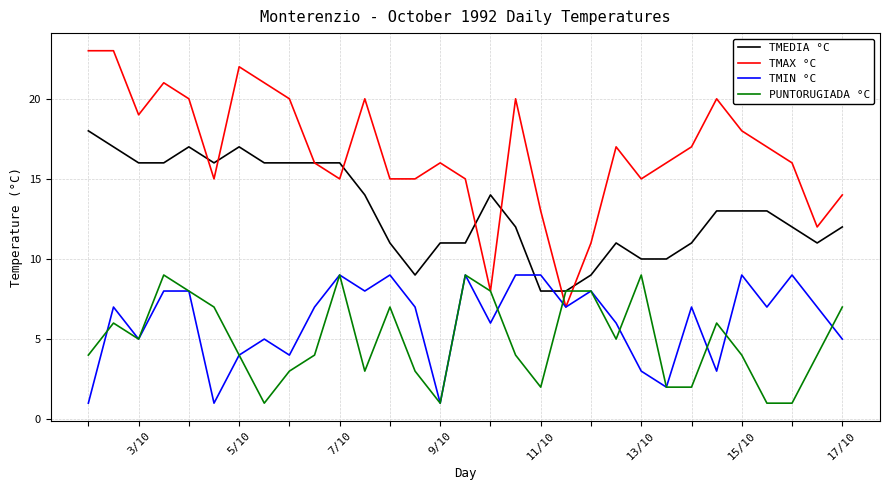

Which series has the largest range (max minus min)?

TMAX °C